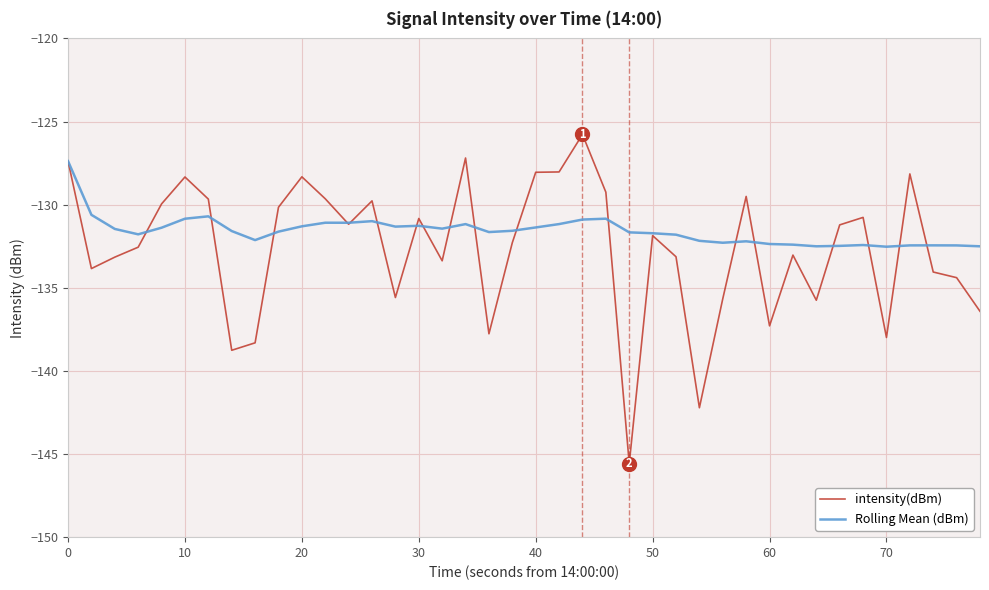

What is the maximum value shown in the chart?

-125.8